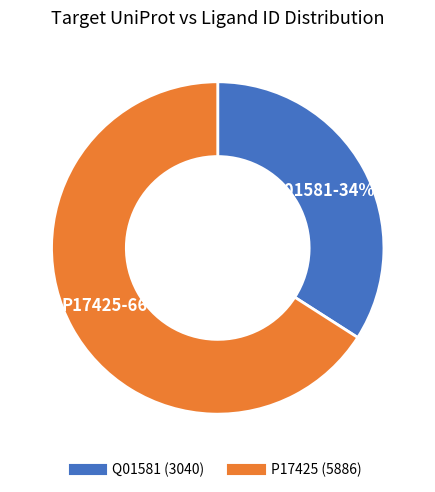

To the nearest percent, what is the combined percentage of Q01581 and P17425?

100%